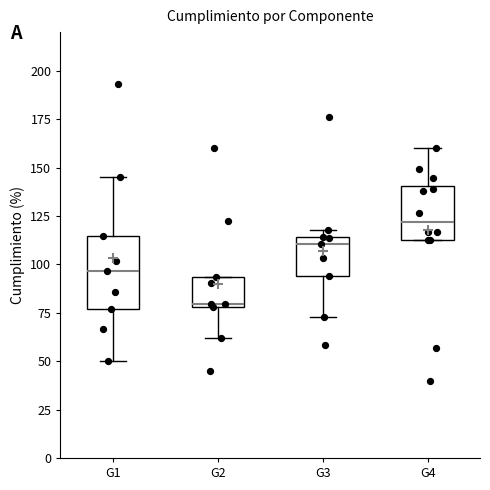

Where is the lower edge of the box for G4 on the y-axis? The values are not printed on the chart, so give them approximately, as read against the axis.

110